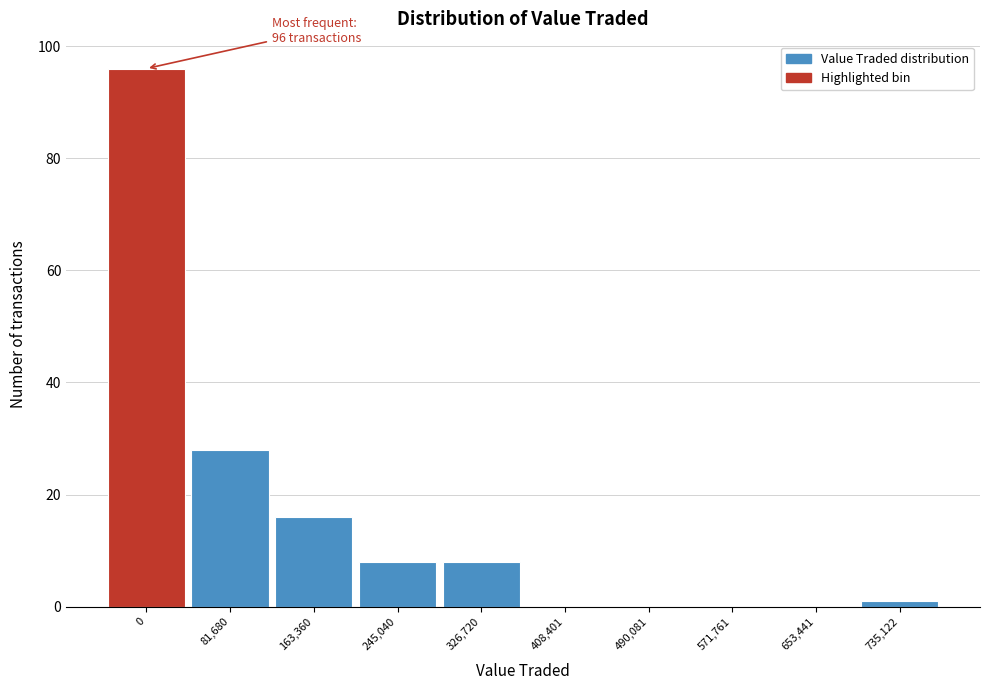

Reading left to right, extract all data points from this chart.

0=96	81,680=28	163,360=16	245,040=8	326,720=8	408,401=0	490,081=0	571,761=0	653,441=0	735,122=1